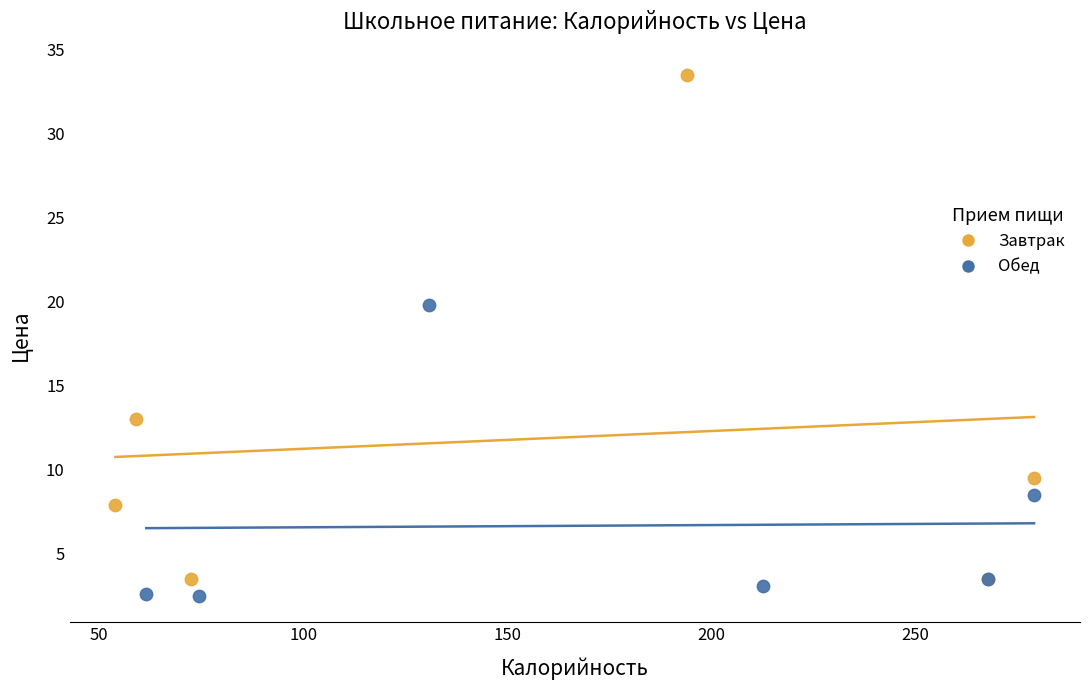

Which series has the largest Y range (max minus min)?

Завтрак